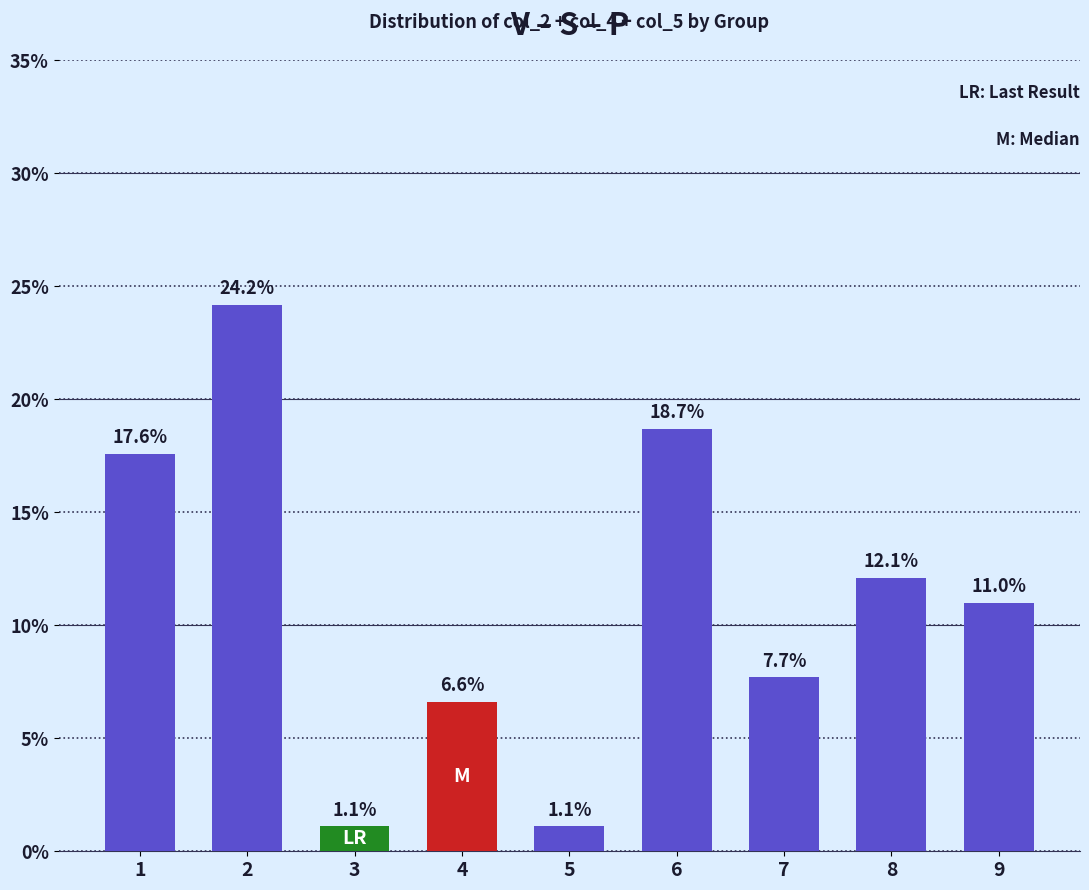

What is the change in value from 5 to 9?

+9.9